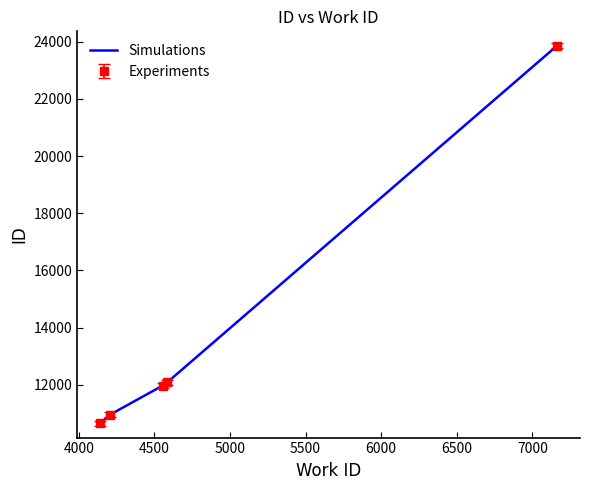

How many categories are shown in the chart?

5